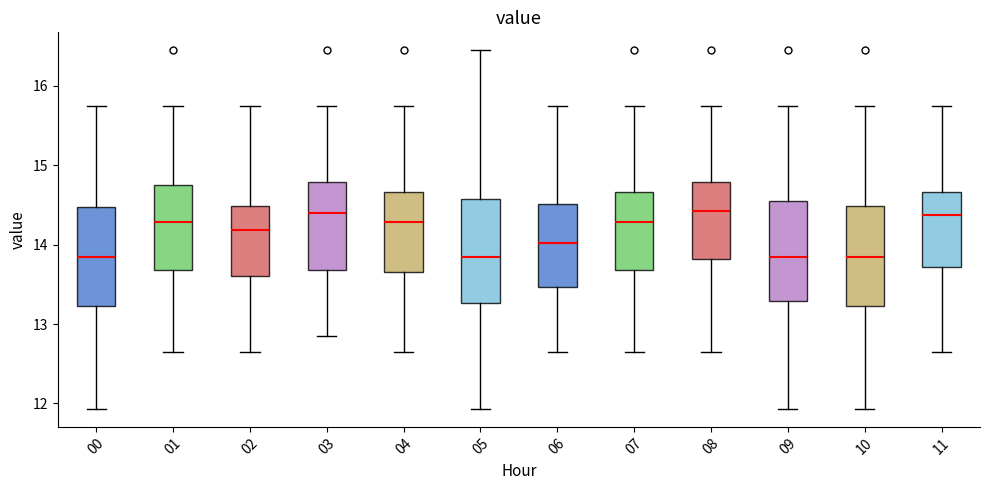

Reading left to right, transcribe this box plot: for each box, give where its median line is, the range the box spans, and where its two whiskers end, as read against the y-axis. The values are not printed on the chart, so give them approximately, as read against the axis.

00: median 13.9, box 13.2 to 14.5, whiskers 11.9 to 15.8
01: median 14.3, box 13.7 to 14.8, whiskers 12.7 to 15.8
02: median 14.2, box 13.6 to 14.5, whiskers 12.7 to 15.8
03: median 14.4, box 13.7 to 14.8, whiskers 12.9 to 15.8
04: median 14.3, box 13.7 to 14.7, whiskers 12.7 to 15.8
05: median 13.9, box 13.3 to 14.6, whiskers 11.9 to 16.5
06: median 14.0, box 13.5 to 14.5, whiskers 12.7 to 15.8
07: median 14.3, box 13.7 to 14.7, whiskers 12.7 to 15.8
08: median 14.4, box 13.8 to 14.8, whiskers 12.7 to 15.8
09: median 13.9, box 13.3 to 14.5, whiskers 11.9 to 15.8
10: median 13.9, box 13.2 to 14.5, whiskers 11.9 to 15.8
11: median 14.4, box 13.7 to 14.7, whiskers 12.7 to 15.8